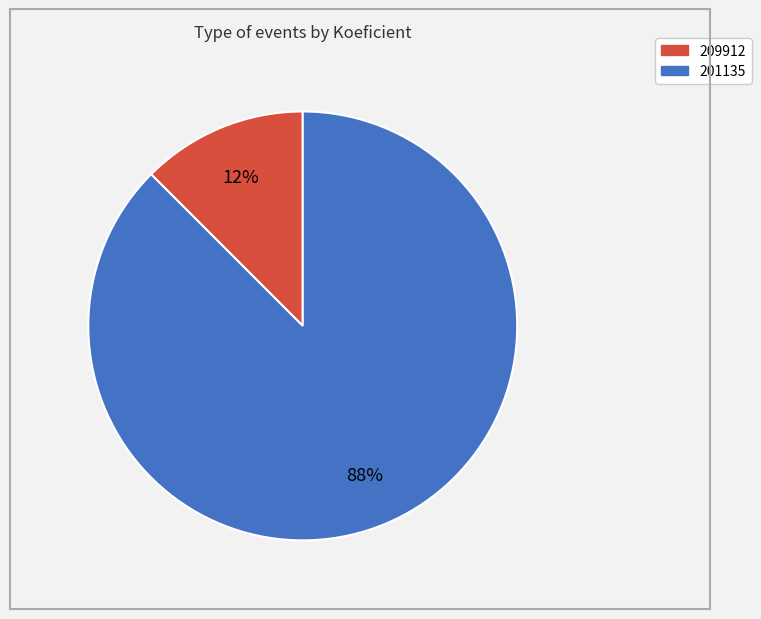

Is there a majority slice in this chart?

Yes